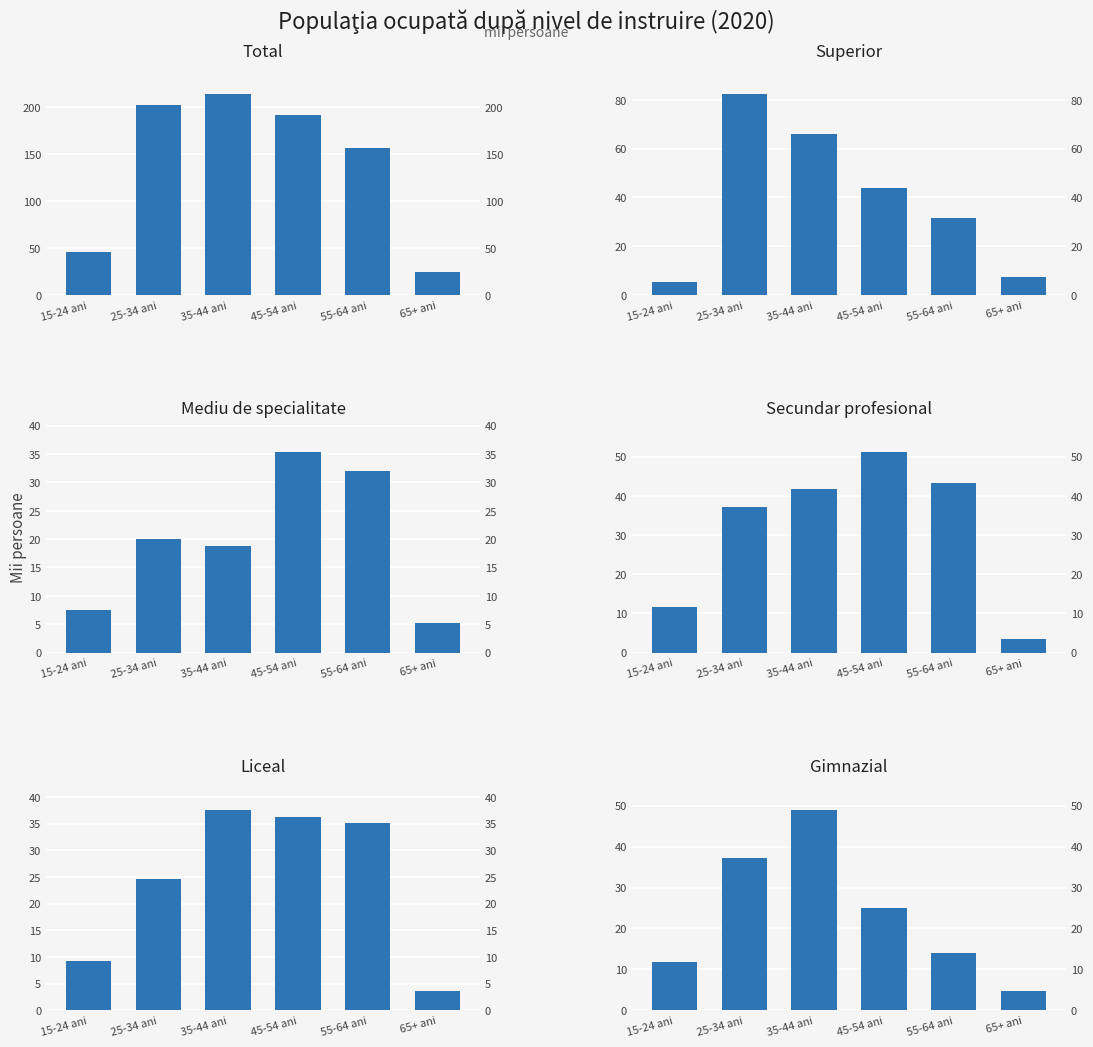

How many groups of bars are there?

6